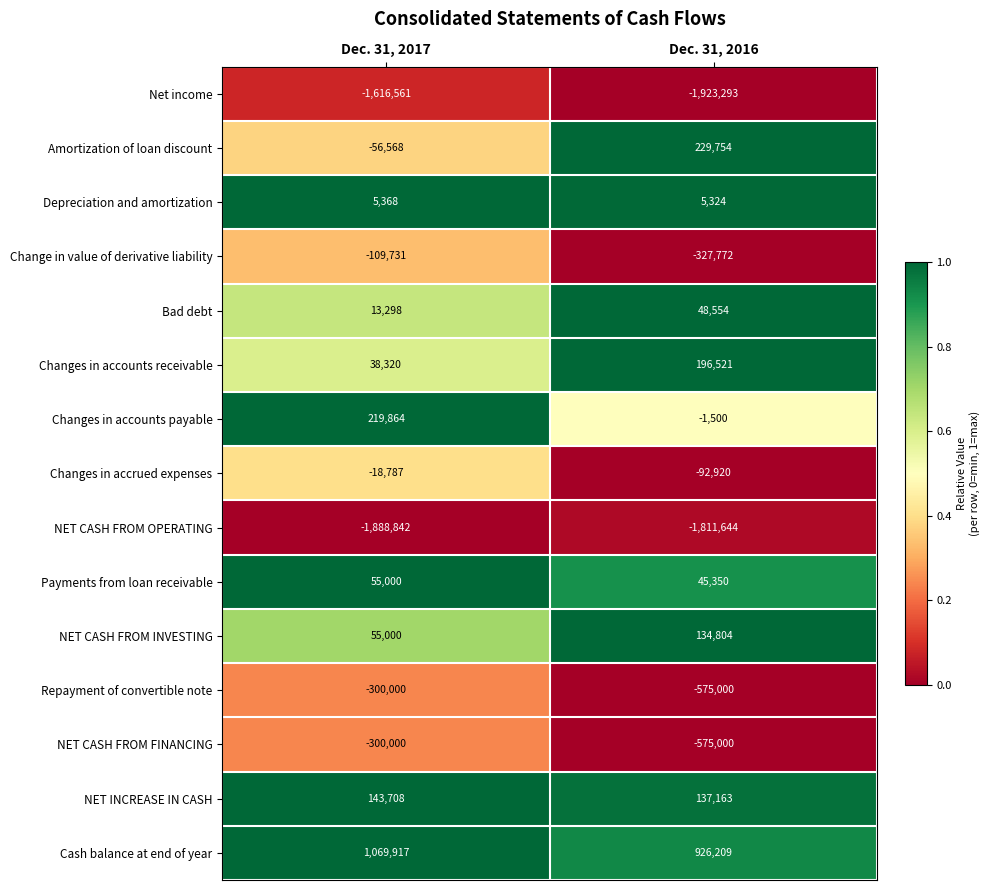

Reading right to left, list all the values displayed in this chart.

Net income: Dec. 31, 2016=-1923293	Dec. 31, 2017=-1616561
Amortization of loan discount: Dec. 31, 2016=229754	Dec. 31, 2017=-56568
Depreciation and amortization: Dec. 31, 2016=5324	Dec. 31, 2017=5368
Change in value of derivative liability: Dec. 31, 2016=-327772	Dec. 31, 2017=-109731
Bad debt: Dec. 31, 2016=48554	Dec. 31, 2017=13298
Changes in accounts receivable: Dec. 31, 2016=196521	Dec. 31, 2017=38320
Changes in accounts payable: Dec. 31, 2016=-1500	Dec. 31, 2017=219864
Changes in accrued expenses: Dec. 31, 2016=-92920	Dec. 31, 2017=-18787
NET CASH FROM OPERATING: Dec. 31, 2016=-1811644	Dec. 31, 2017=-1888842
Payments from loan receivable: Dec. 31, 2016=45350	Dec. 31, 2017=55000
NET CASH FROM INVESTING: Dec. 31, 2016=134804	Dec. 31, 2017=55000
Repayment of convertible note: Dec. 31, 2016=-575000	Dec. 31, 2017=-300000
NET CASH FROM FINANCING: Dec. 31, 2016=-575000	Dec. 31, 2017=-300000
NET INCREASE IN CASH: Dec. 31, 2016=137163	Dec. 31, 2017=143708
Cash balance at end of year: Dec. 31, 2016=926209	Dec. 31, 2017=1069917